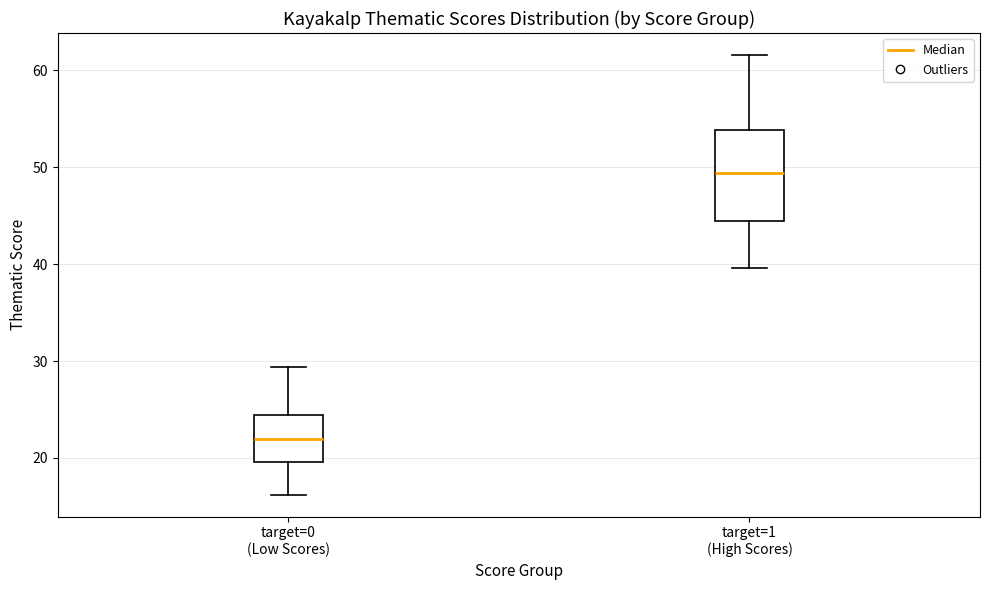

Reading left to right, read every box against the y-axis: the position of its median line, the range the box covers, and the ends of its whiskers. The values are not printed on the chart, so give them approximately, as read against the axis.

target=0 (Low Scores): median 22, box 20 to 24, whiskers 16 to 29
target=1 (High Scores): median 49, box 44 to 54, whiskers 40 to 62